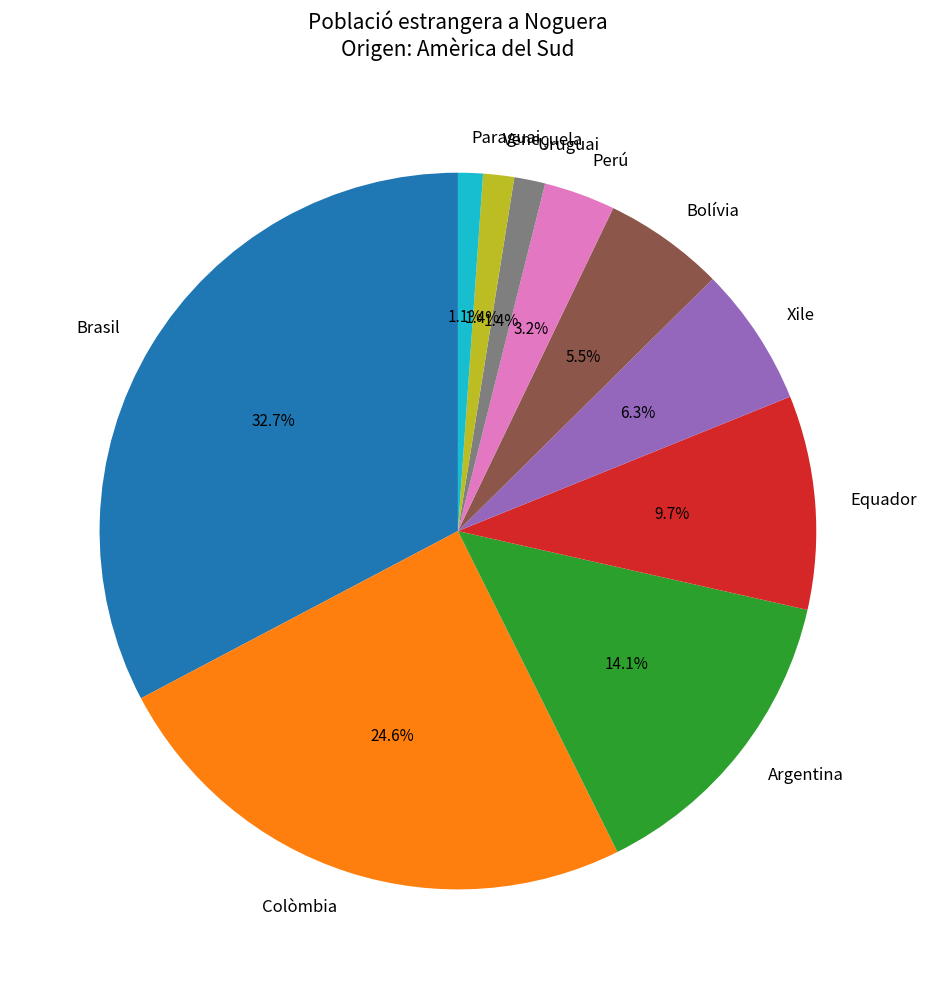

Do Paraguai and Bolívia together represent more than half of the pie?

No